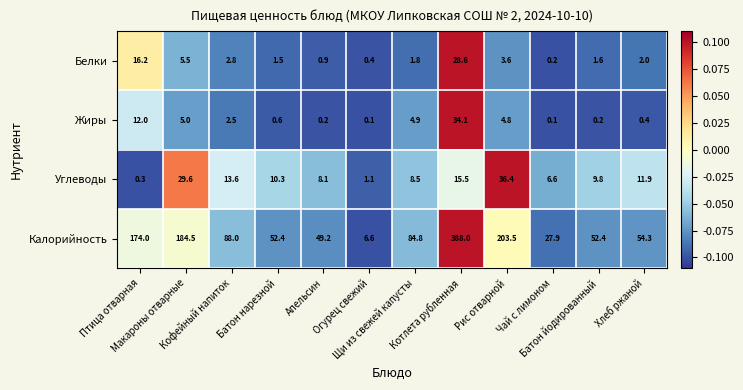

What is the highest value of the Углеводы series?

36.4